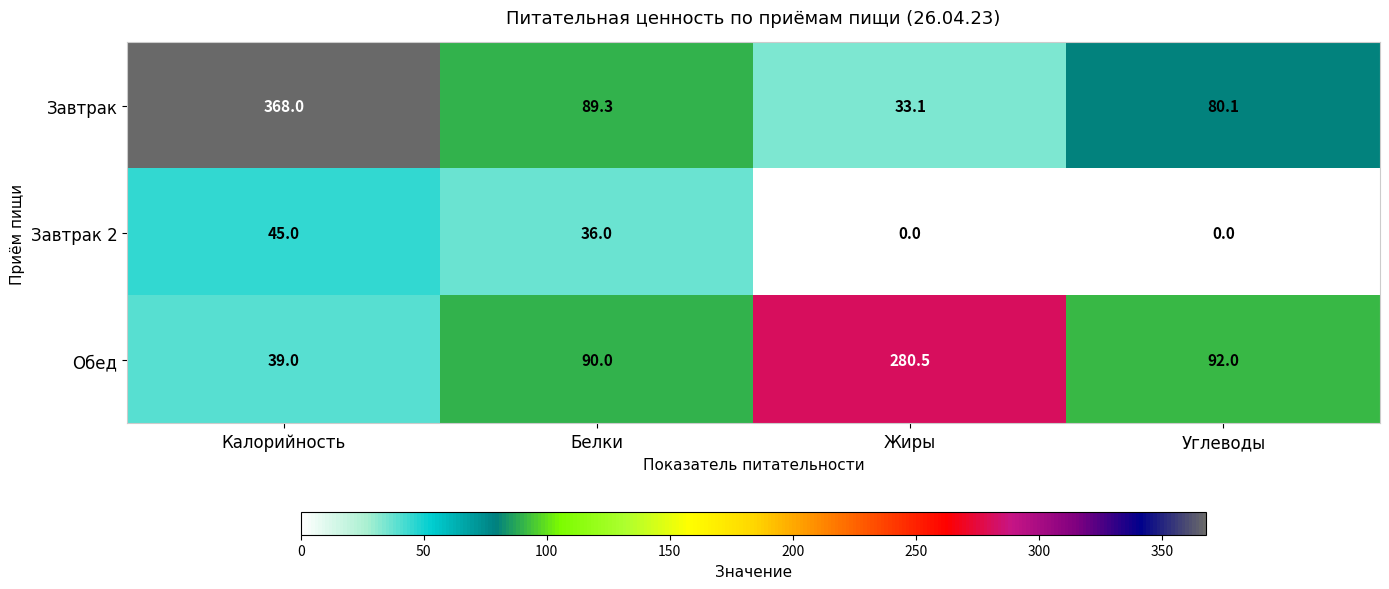

The Завтрак series shows 166.7 at Калорийность. True or false?

False